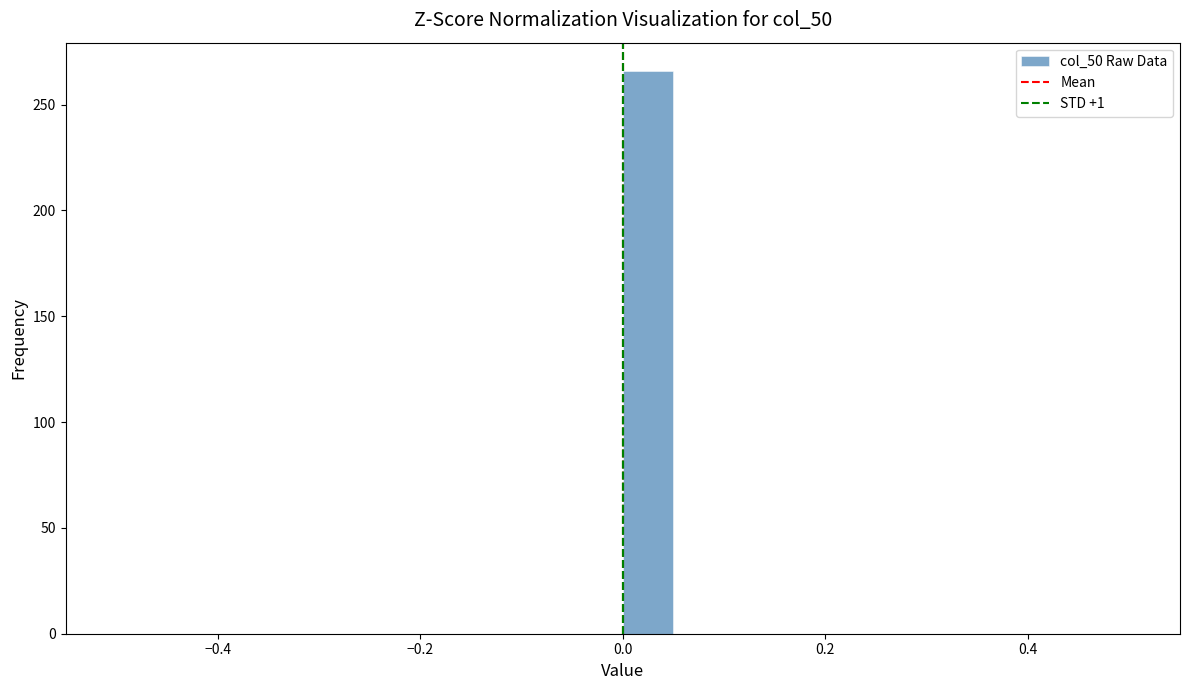

Read against the x-axis, roughly where is the centre of the tallest bar?

0.02